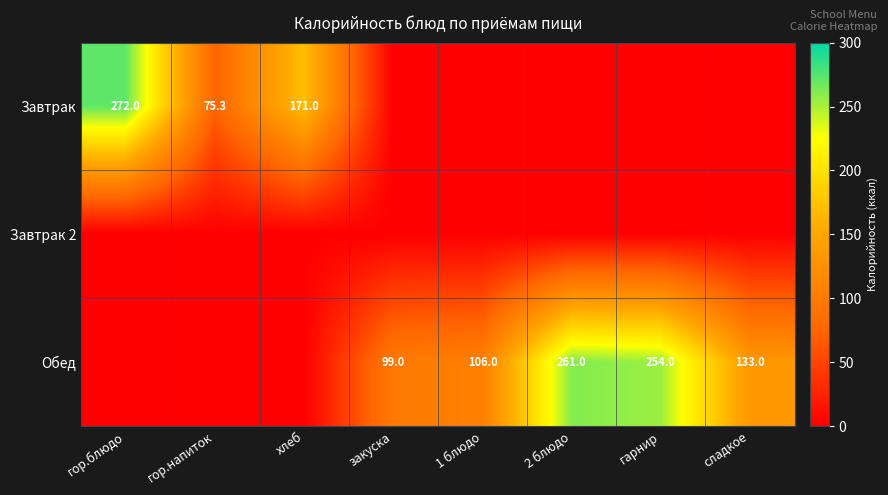

Between гарнир and 1 блюдо, which is larger?

гарнир